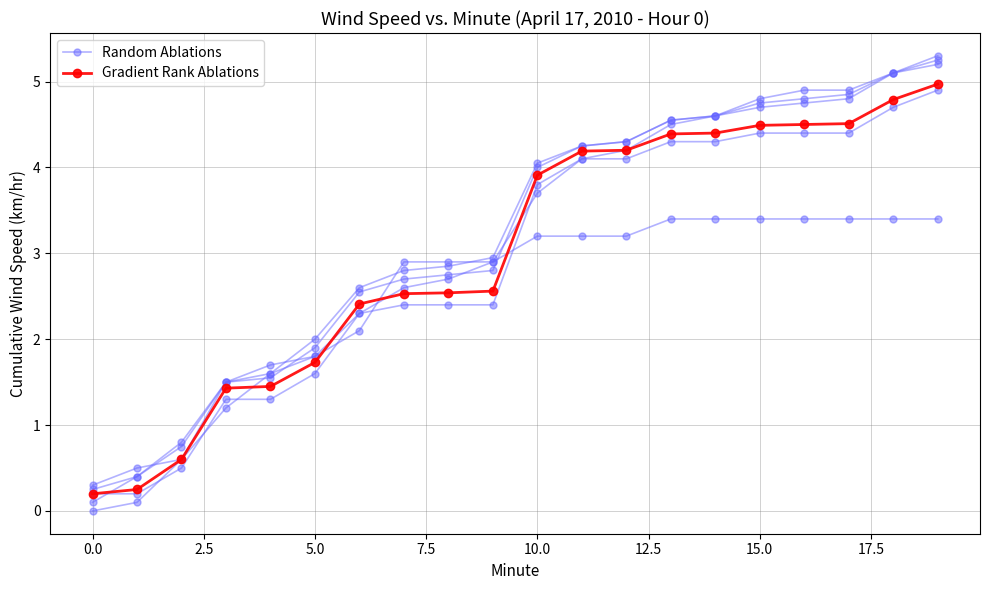

Is the value of Gradient Rank Ablations at 15.0 greater than the value of Random Ablations at 2.5?

Yes